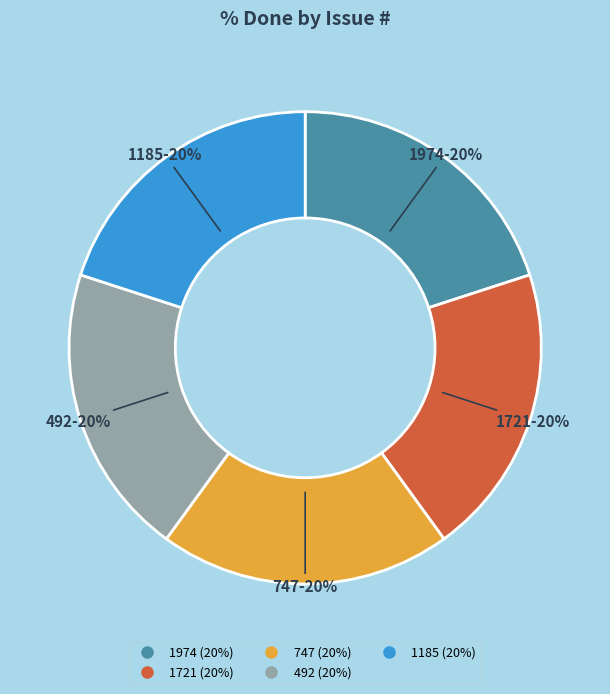

To the nearest percent, what is the average slice percentage?

20%